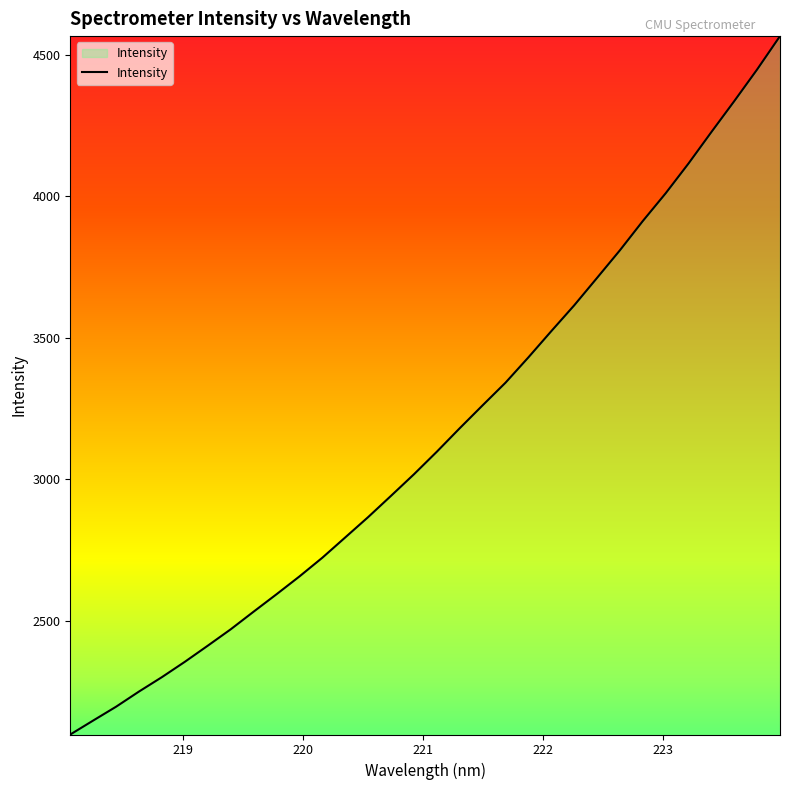

What is the smallest value displayed?

2099.8